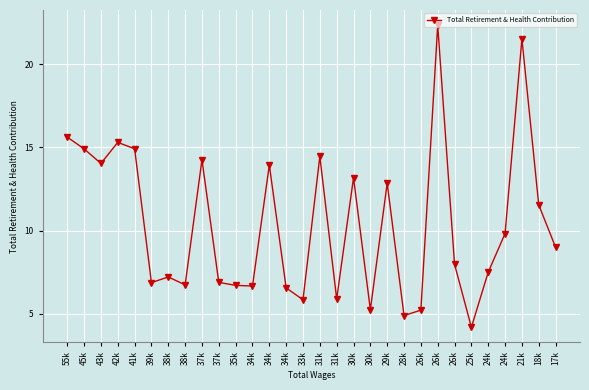

What is the minimum value shown in the chart?

4187